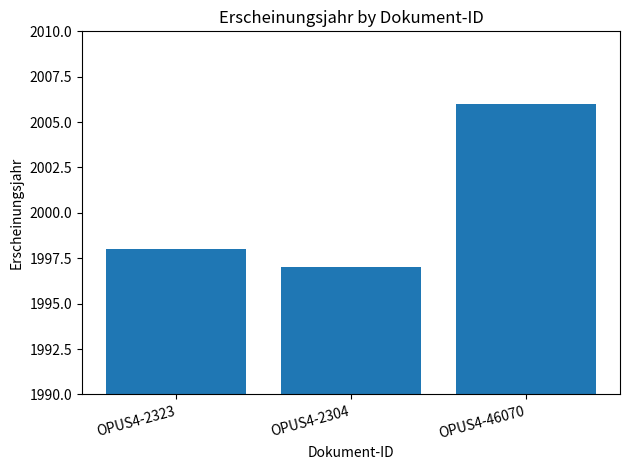

The chart shows a value of 3142 at OPUS4-2323. True or false?

False